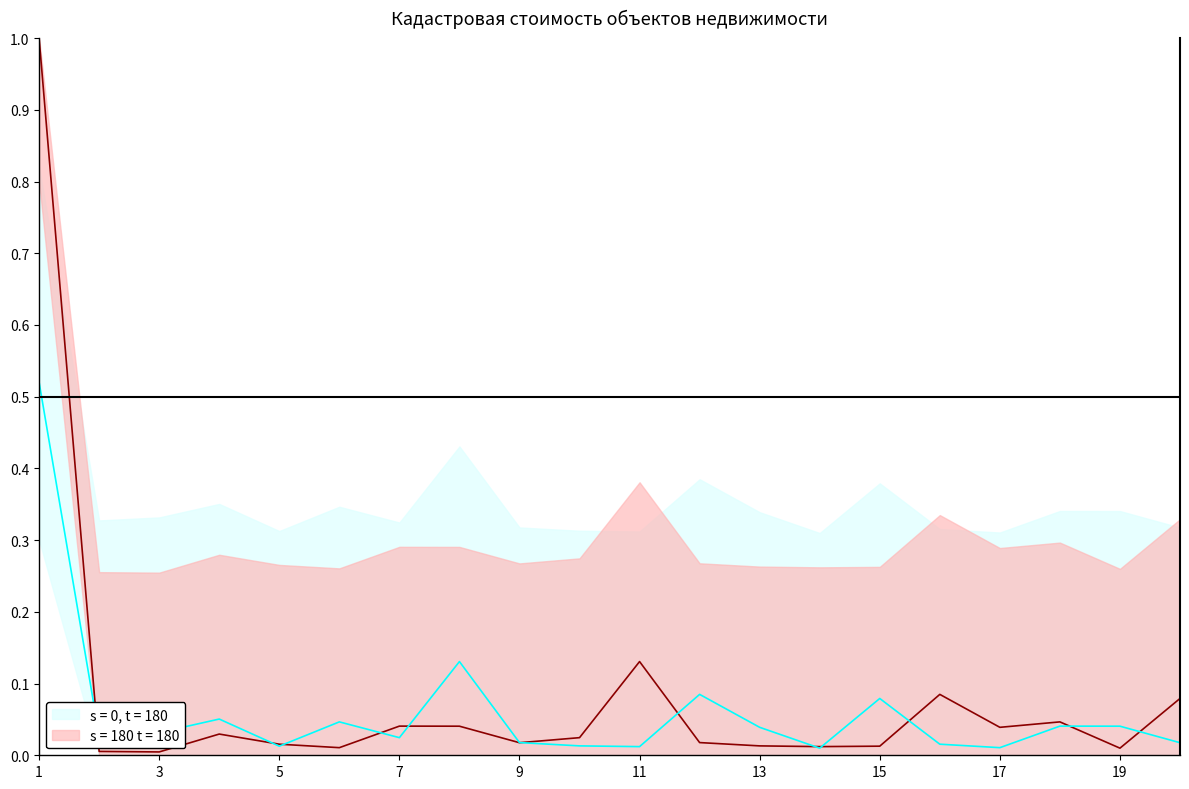

Rank the series by their average value, from lowest to highest.

s = 180 t = 180, s = 0, t = 180